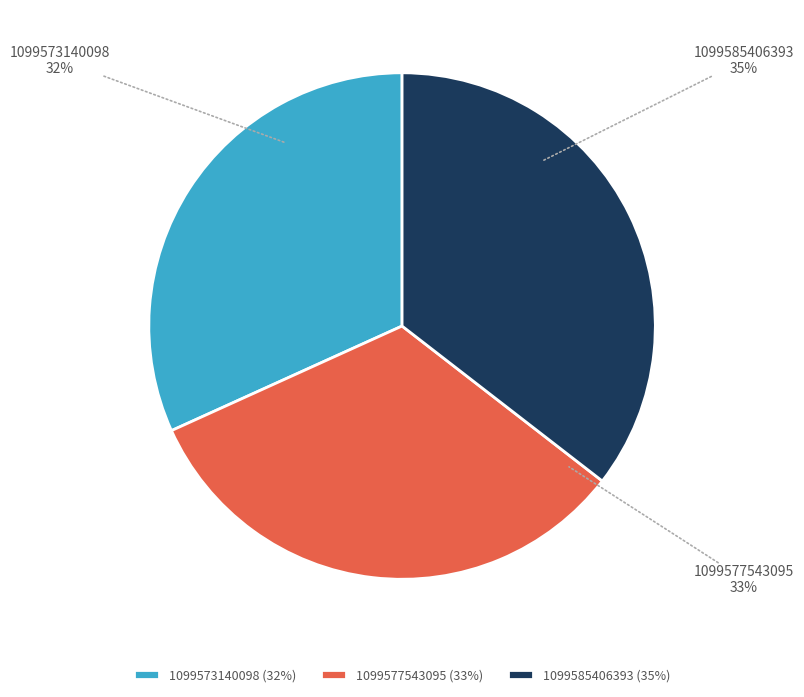

Rank the categories by value from highest to lowest.

1099585406393, 1099577543095, 1099573140098